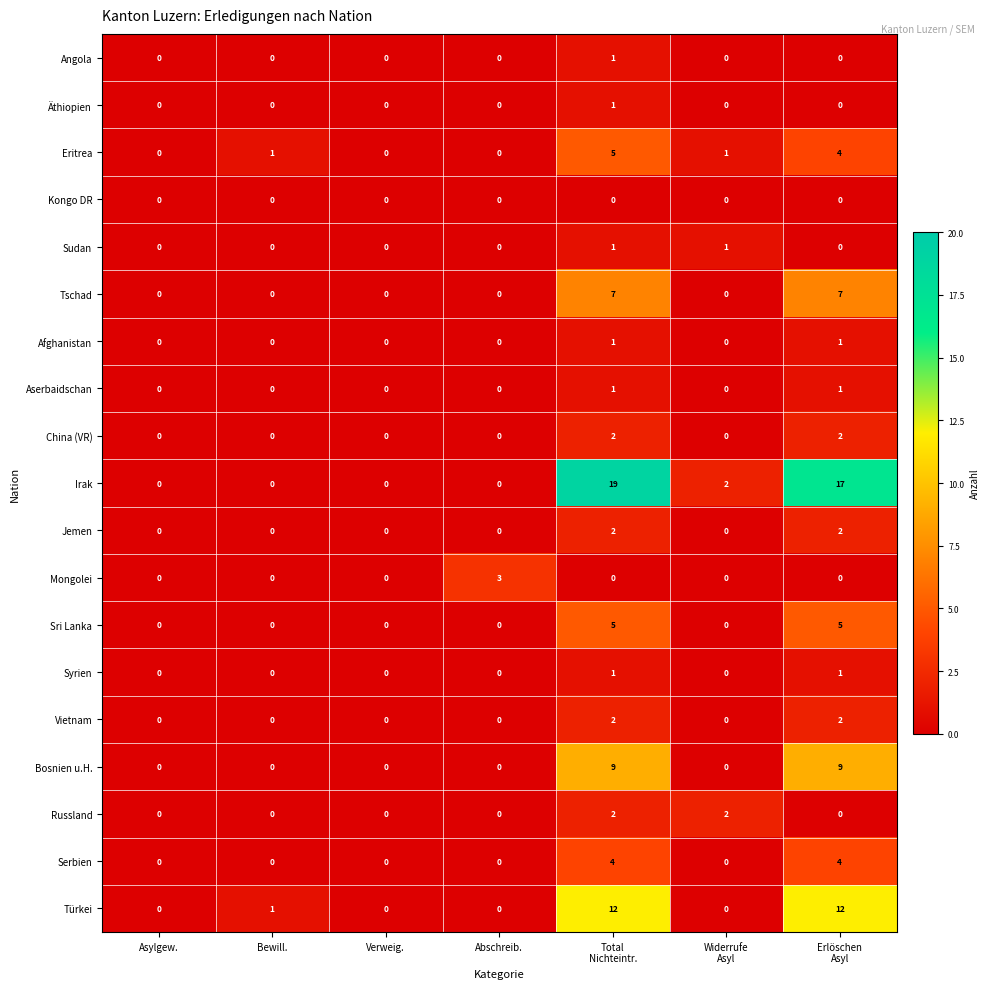

Which label corresponds to the largest value in the chart?

Total
Nichteintr.